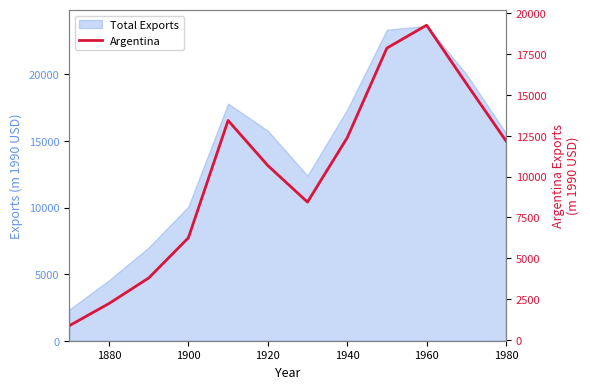

How many categories are shown in the chart?

12